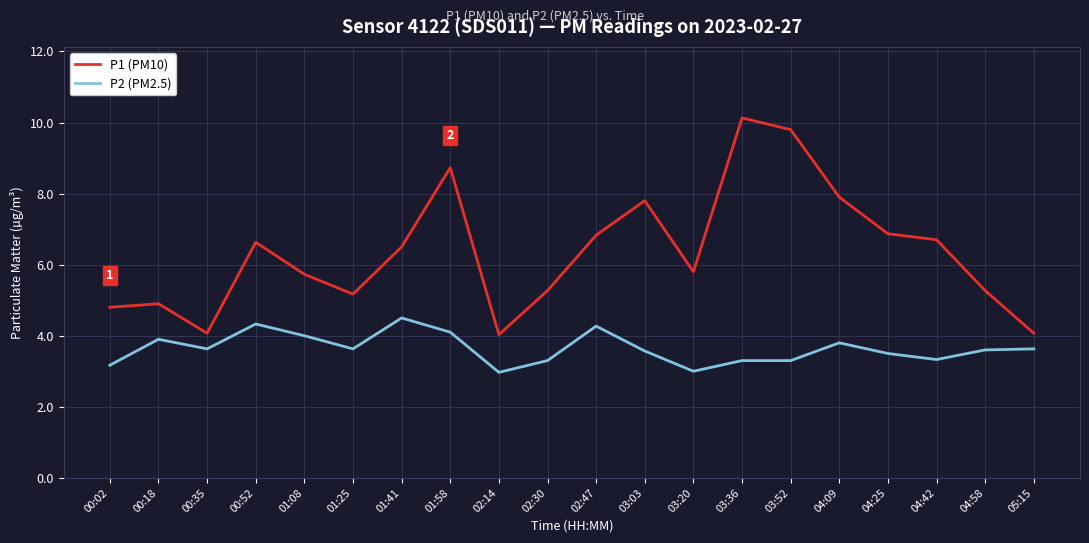

Where does the P2 (PM2.5) series first go above 3?

00:02